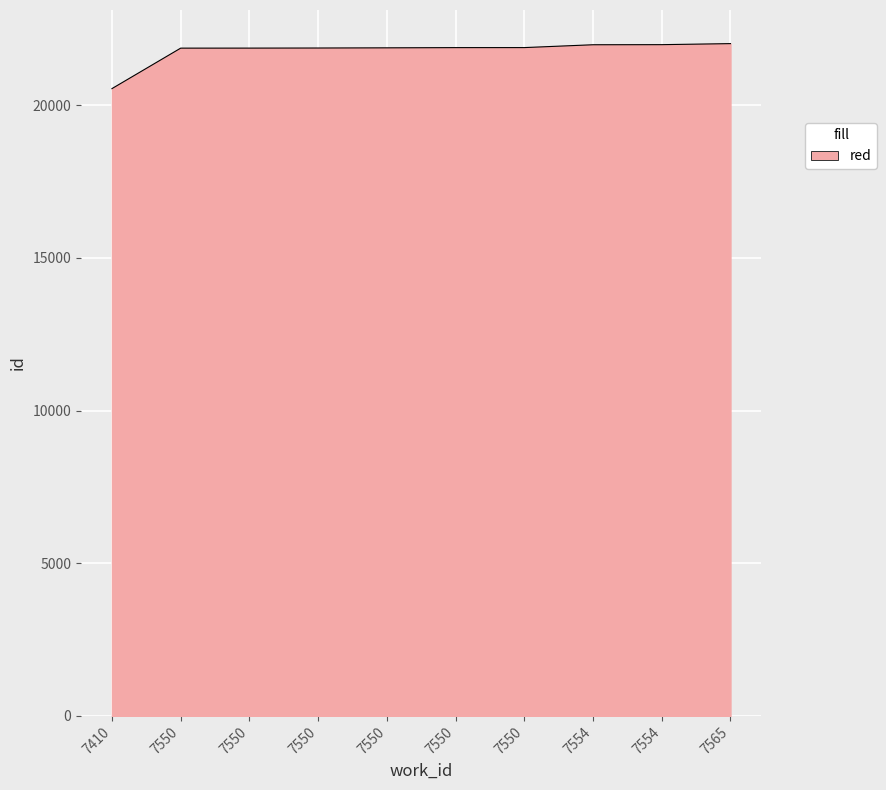

List the labels in order of value, largest first.

7565, 7554, 7554, 7550, 7550, 7550, 7550, 7550, 7550, 7410